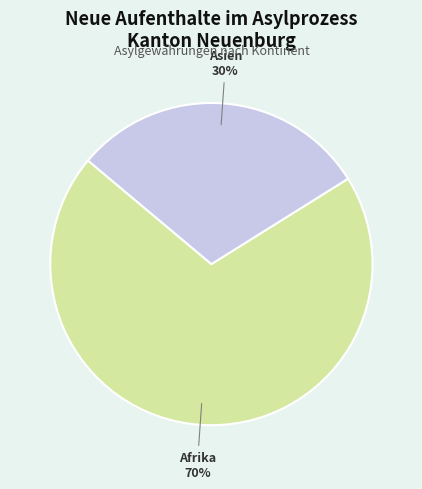

Is there a majority slice in this chart?

Yes